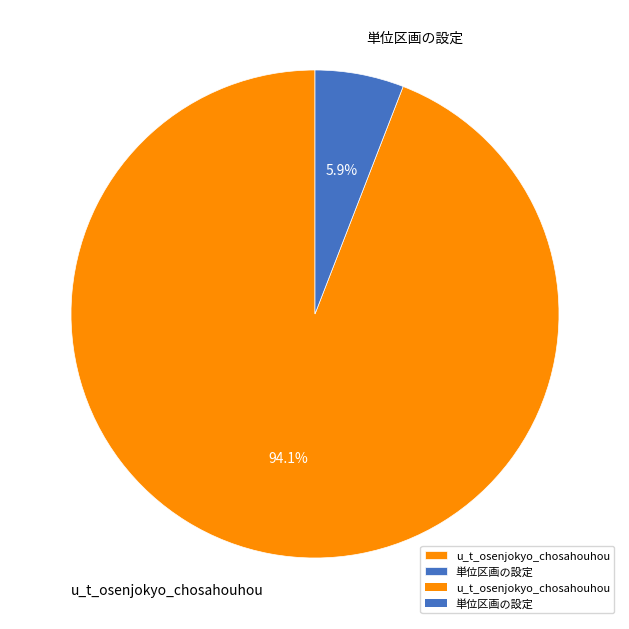

What is the largest slice in the pie chart?

u_t_osenjokyo_chosahouhou